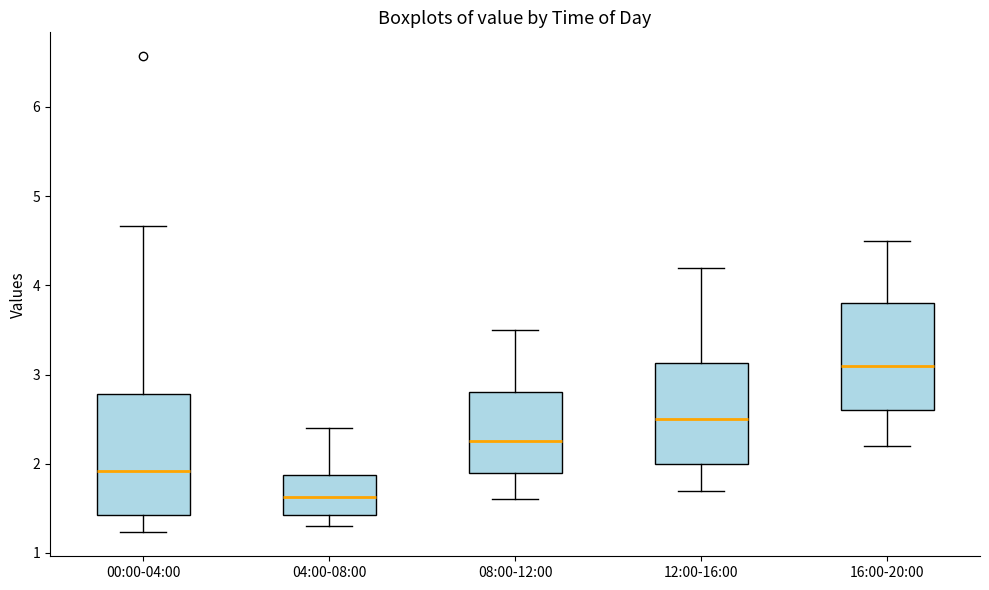

Reading left to right, read every box against the y-axis: the position of its median line, the range the box covers, and the ends of its whiskers. The values are not printed on the chart, so give them approximately, as read against the axis.

00:00-04:00: median 1.9, box 1.4 to 2.8, whiskers 1.2 to 4.7
04:00-08:00: median 1.6, box 1.4 to 1.9, whiskers 1.3 to 2.4
08:00-12:00: median 2.3, box 1.9 to 2.8, whiskers 1.6 to 3.5
12:00-16:00: median 2.5, box 2.0 to 3.1, whiskers 1.7 to 4.2
16:00-20:00: median 3.1, box 2.6 to 3.8, whiskers 2.2 to 4.5